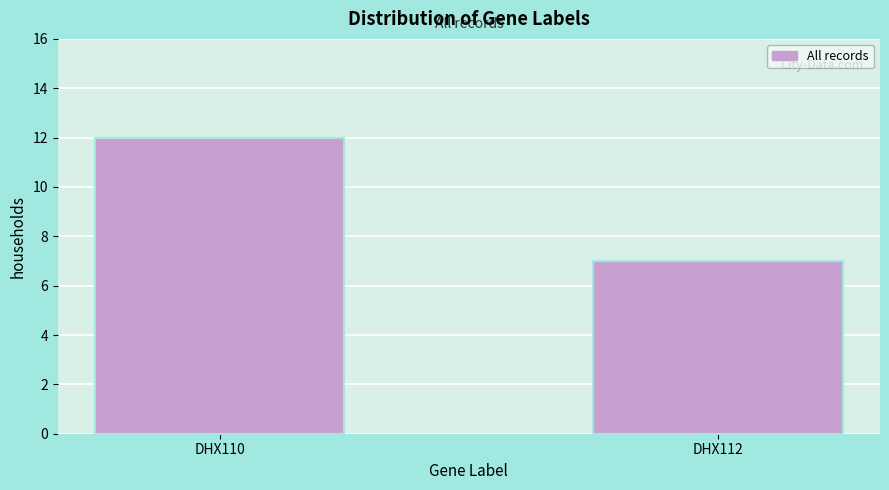

Reading left to right, list all the values displayed in this chart.

12	7